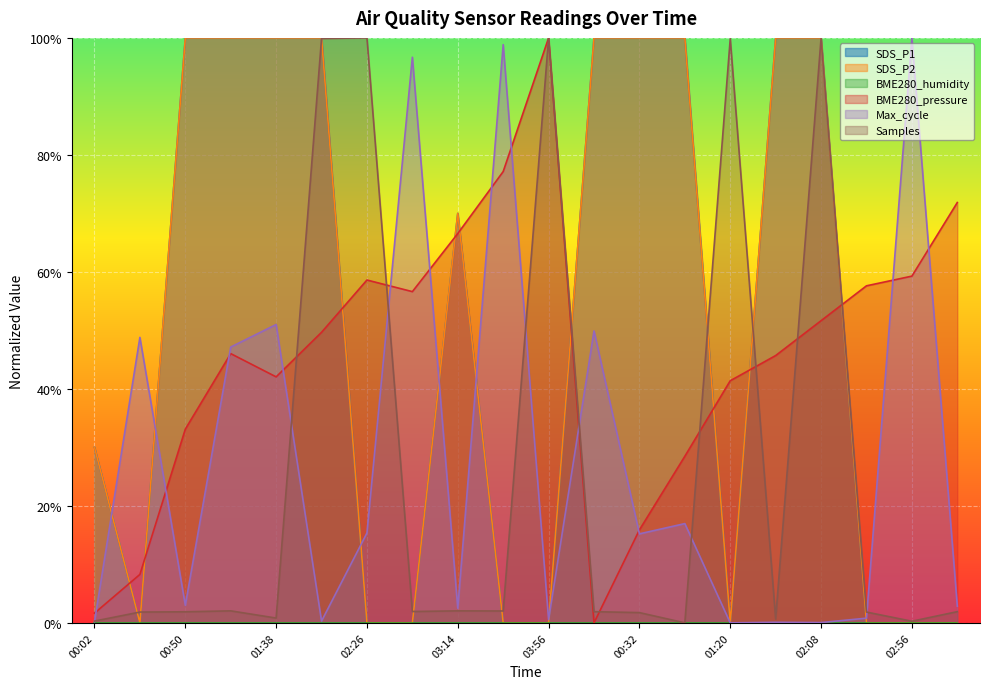

Which category has the lowest value in the Max_cycle_scaled series?

01:20